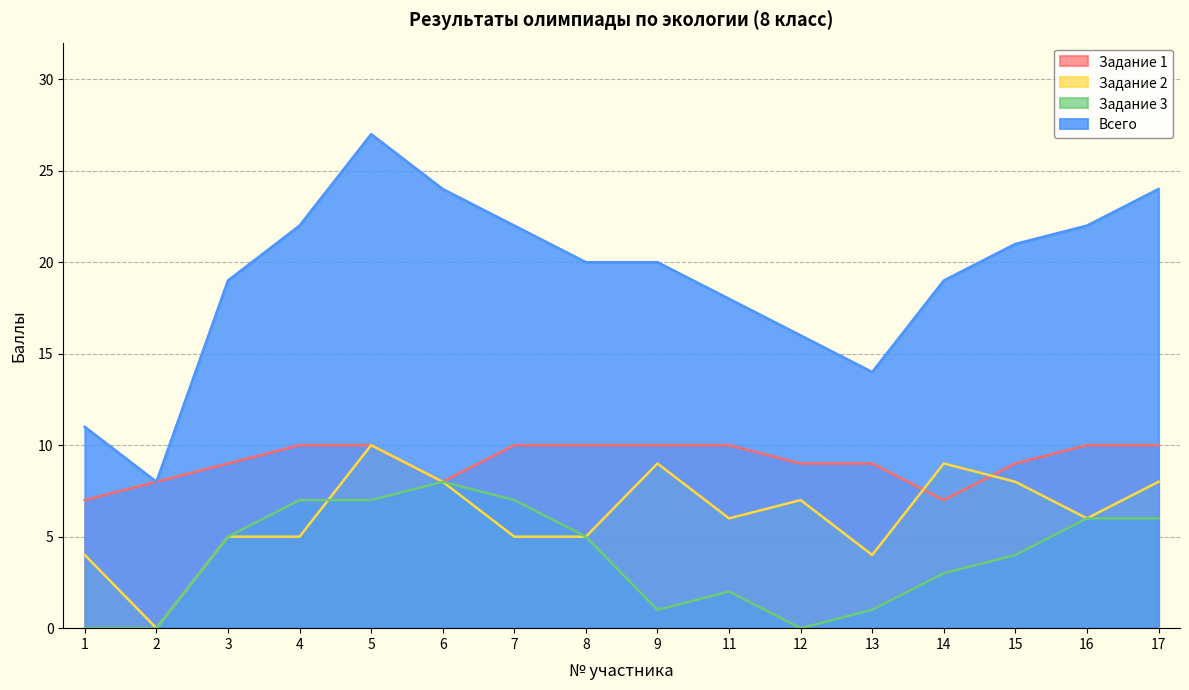

What is the difference between the maximum and minimum values in the Задание 3 series?

8